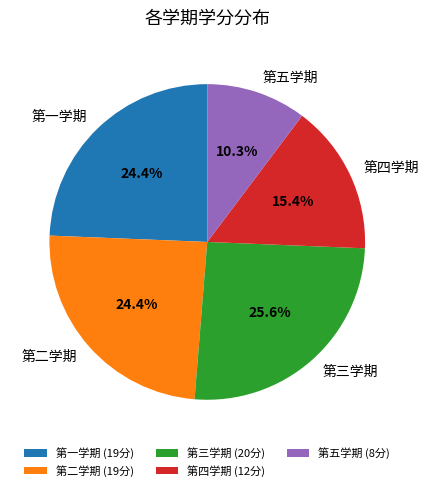

The 第一学期 slice represents 24% of the pie. True or false?

True